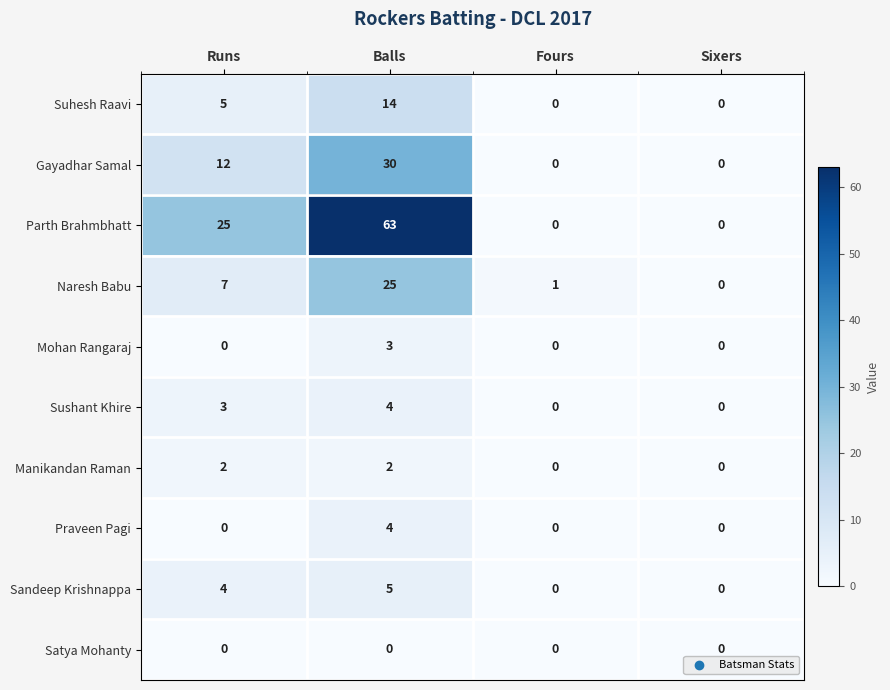

Is the value of Naresh Babu at Fours greater than the value of Sandeep Krishnappa at Fours?

Yes